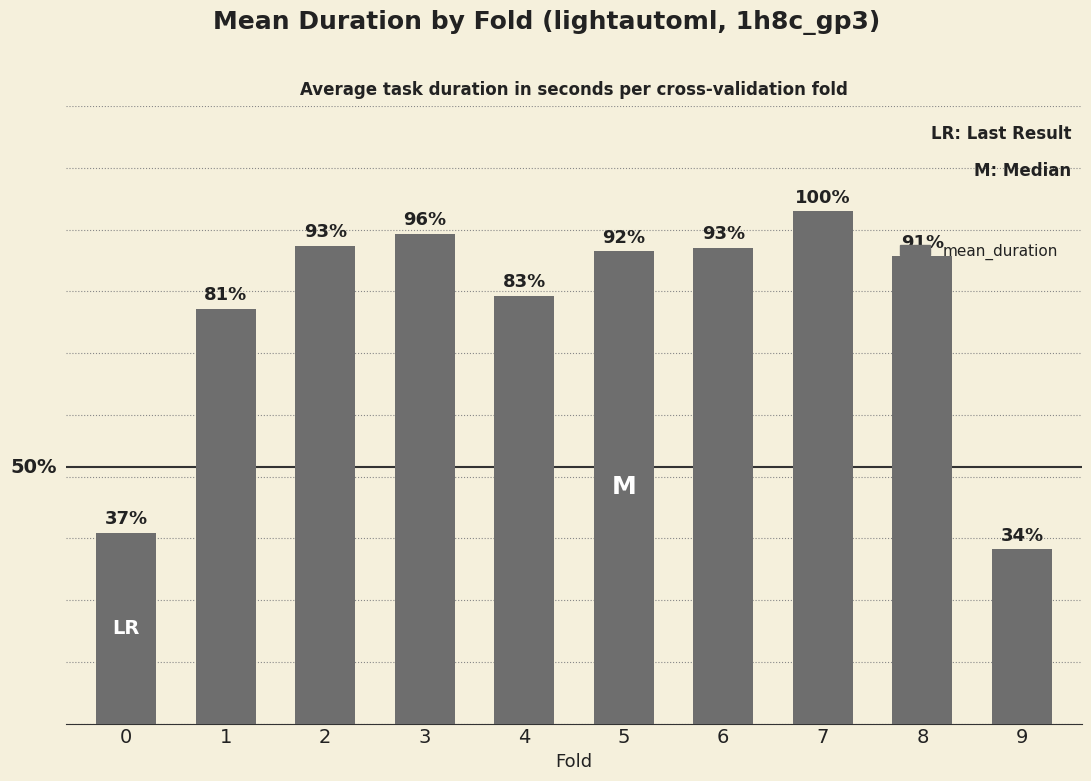

At which label is the value closest to 2224?

1